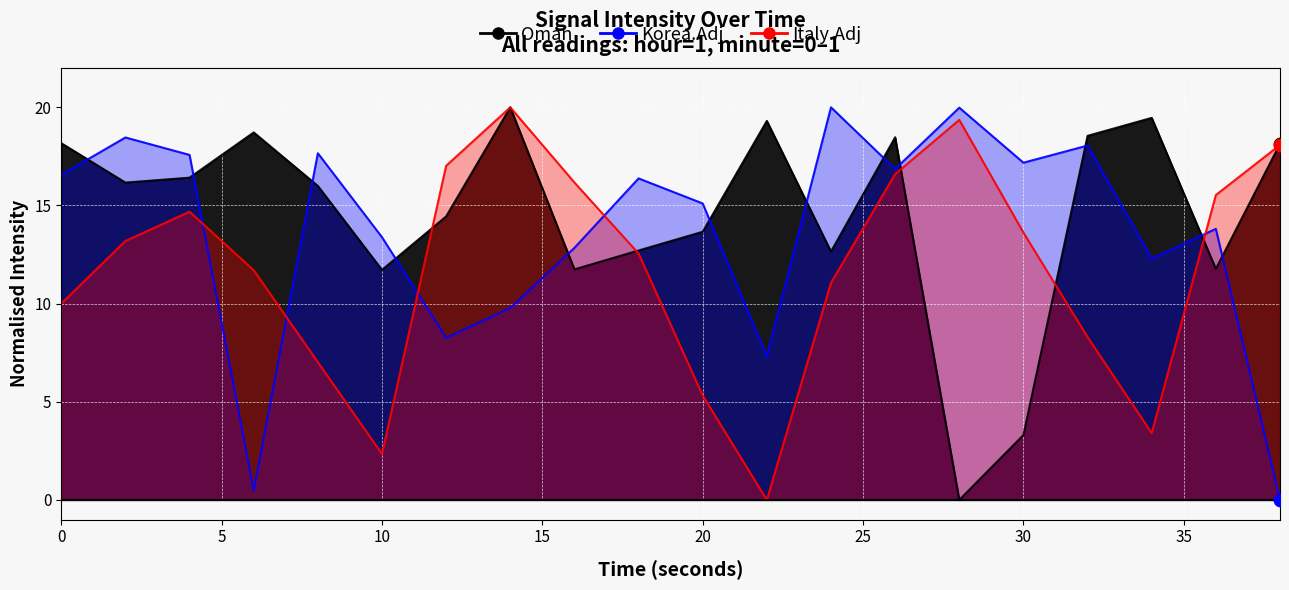

Which series has the largest total across all categories?

Oman